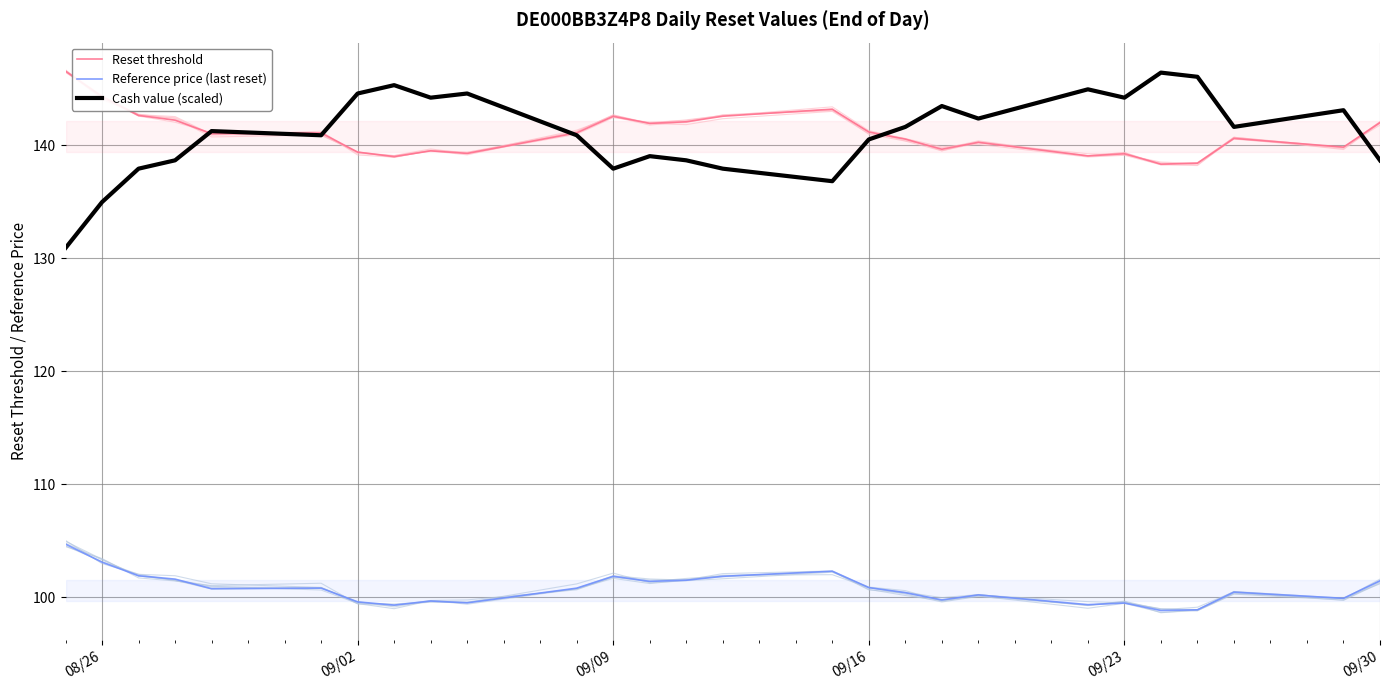

True or false: Reference price (last reset) and Reset threshold intersect in this chart.

False